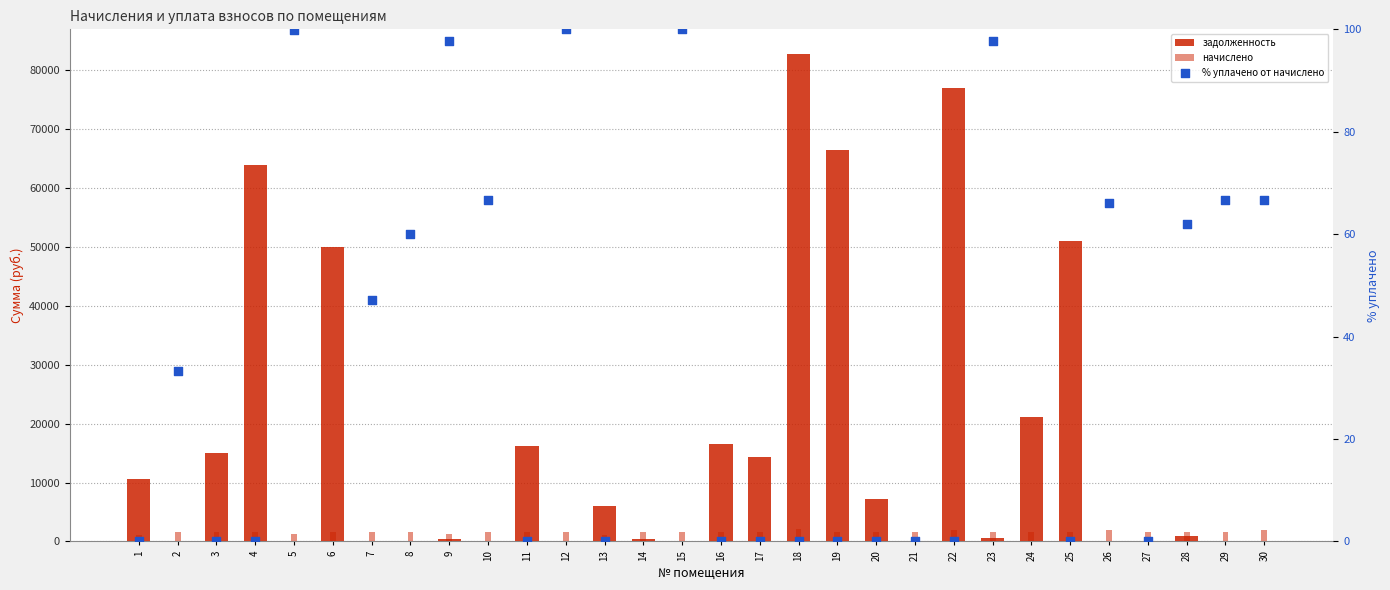

What is the total value across all series at 13?

7259.8